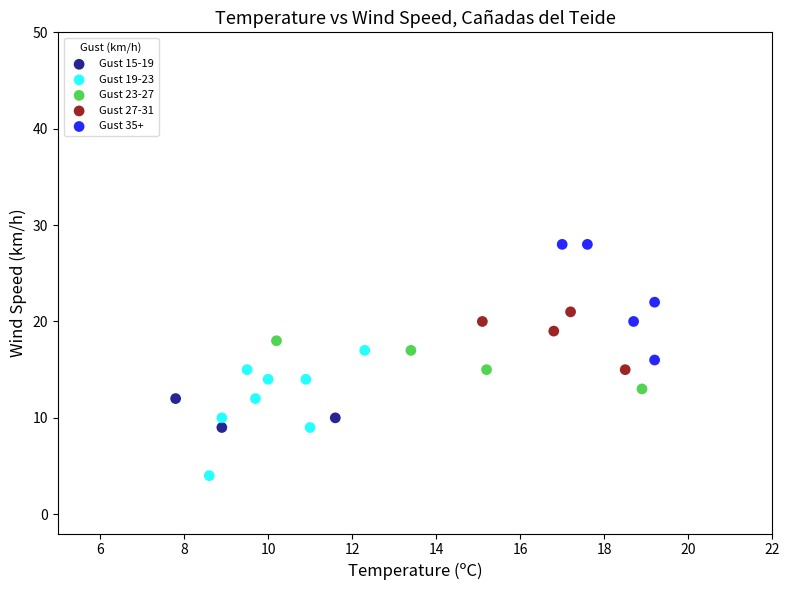

Which series reaches the minimum Y coordinate?

Gust 19-23